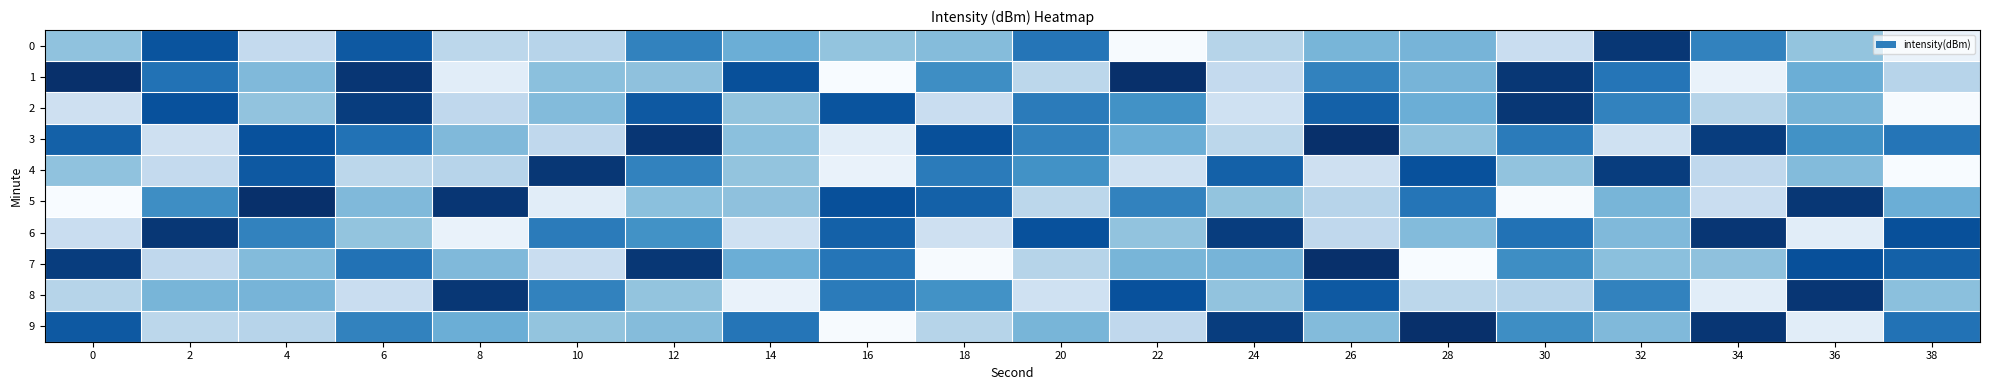

At which category is the sum across all series the highest?

12